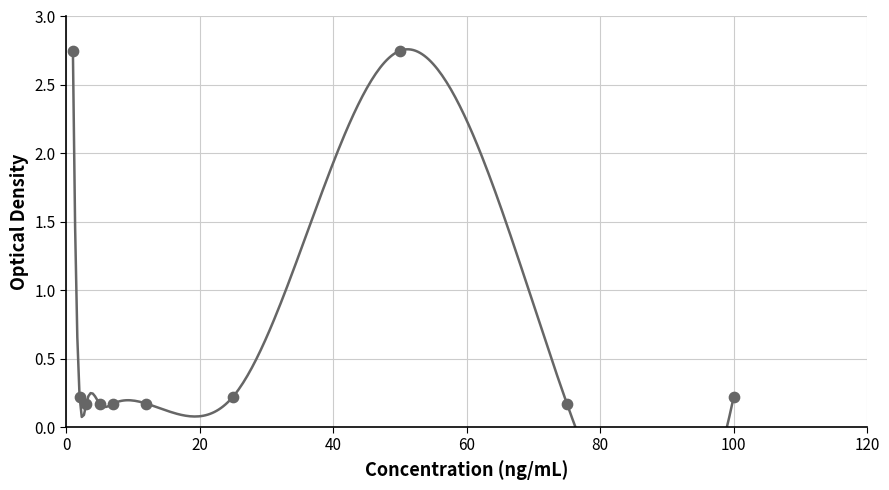

What is the range of X values (max minus min)?

99.0